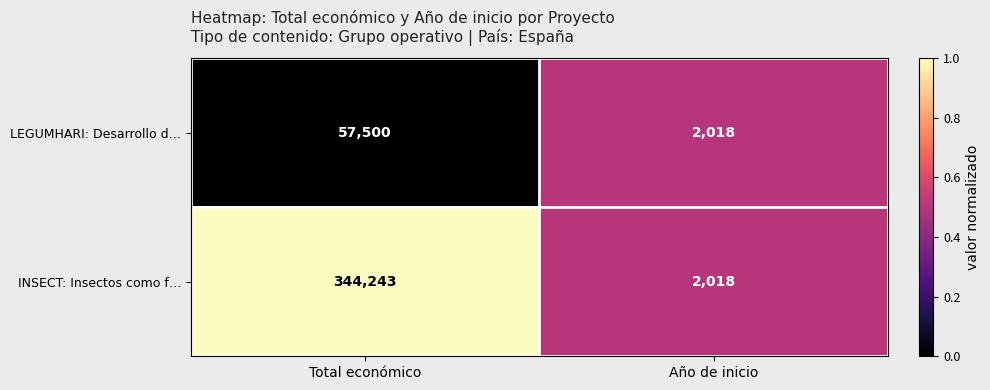

Rank the series by their maximum value, from lowest to highest.

LEGUMHARI: Desarrollo d…, INSECT: Insectos como f…